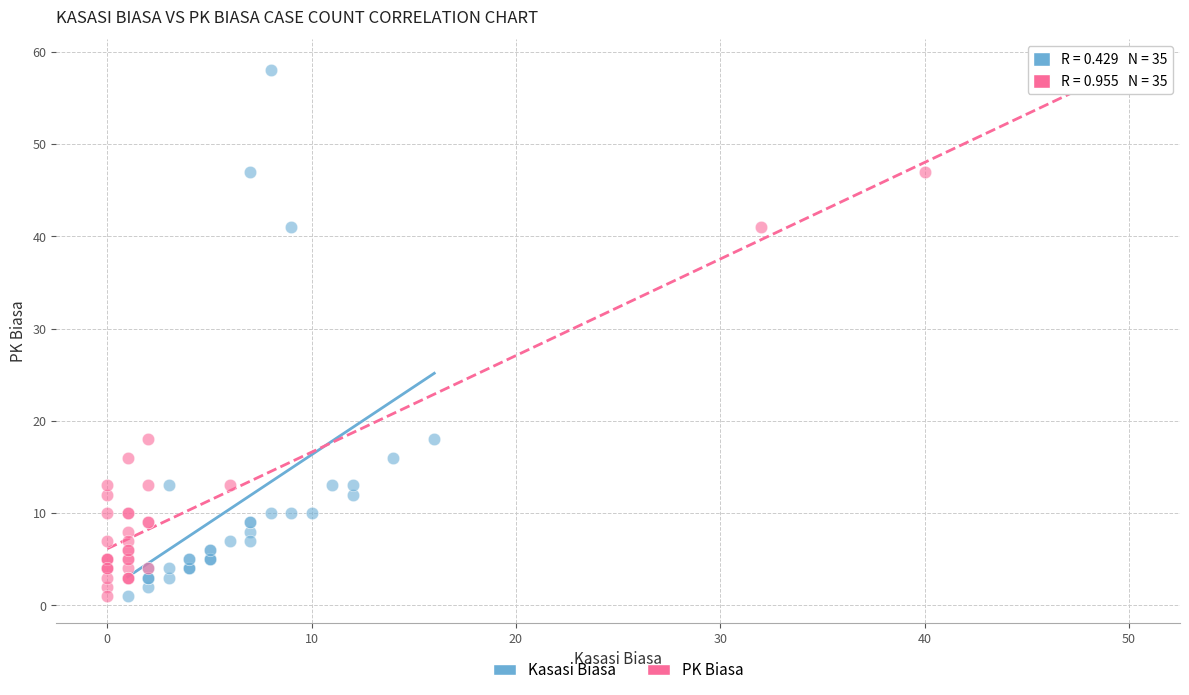

What are all the series names shown in the legend?

Kasasi Biasa, PK Biasa